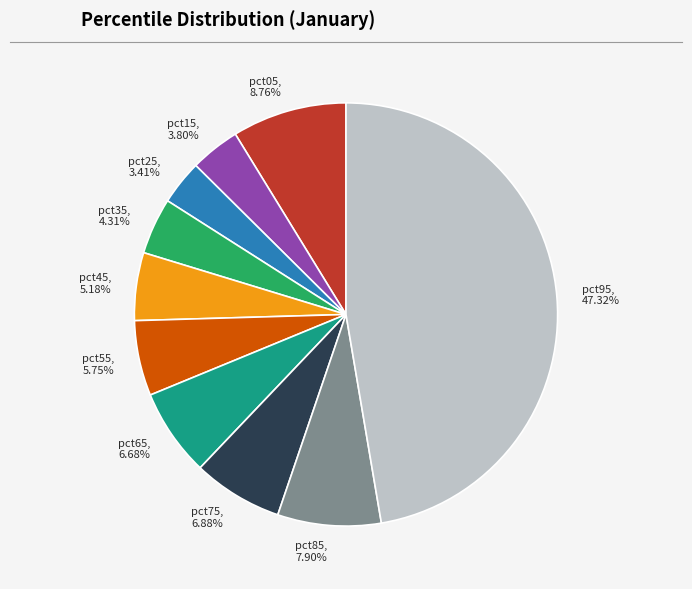

Is there a majority slice in this chart?

No